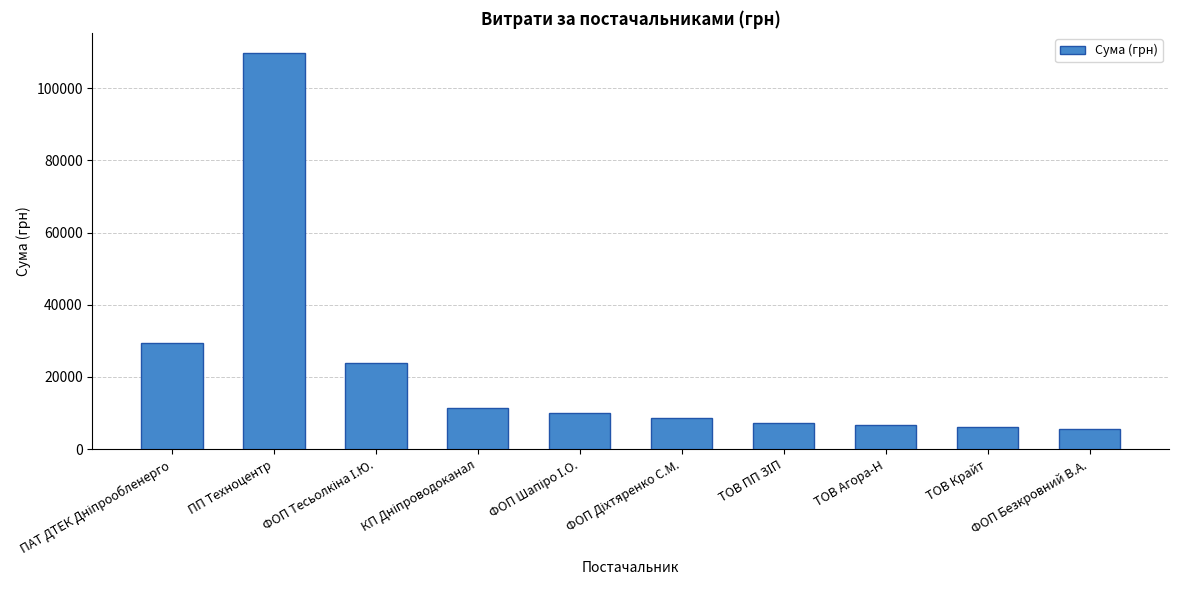

What is the difference between the maximum and minimum values?

104193.0